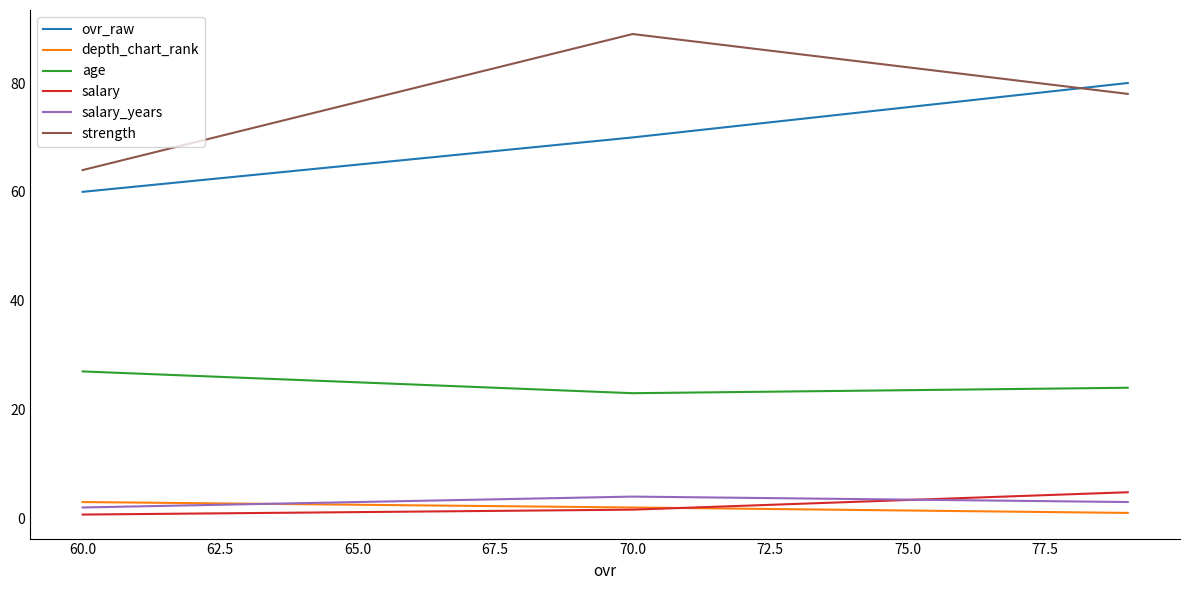

What is the smallest value displayed?

0.7